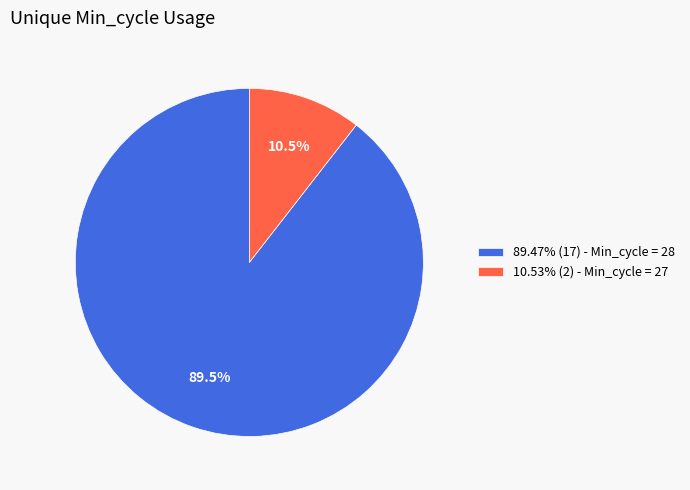

What is the total percentage of 89.47% (17) - Min_cycle = 28 and 10.53% (2) - Min_cycle = 27?

100.0%